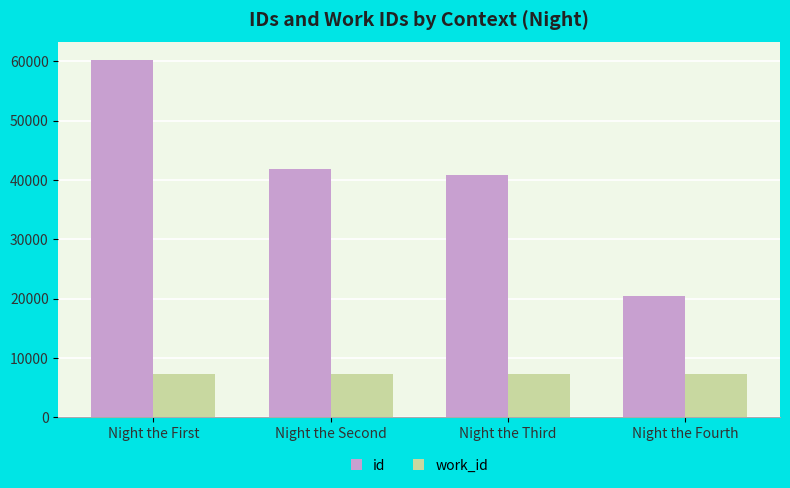

At how many categories does at least one series exceed 20937?

3